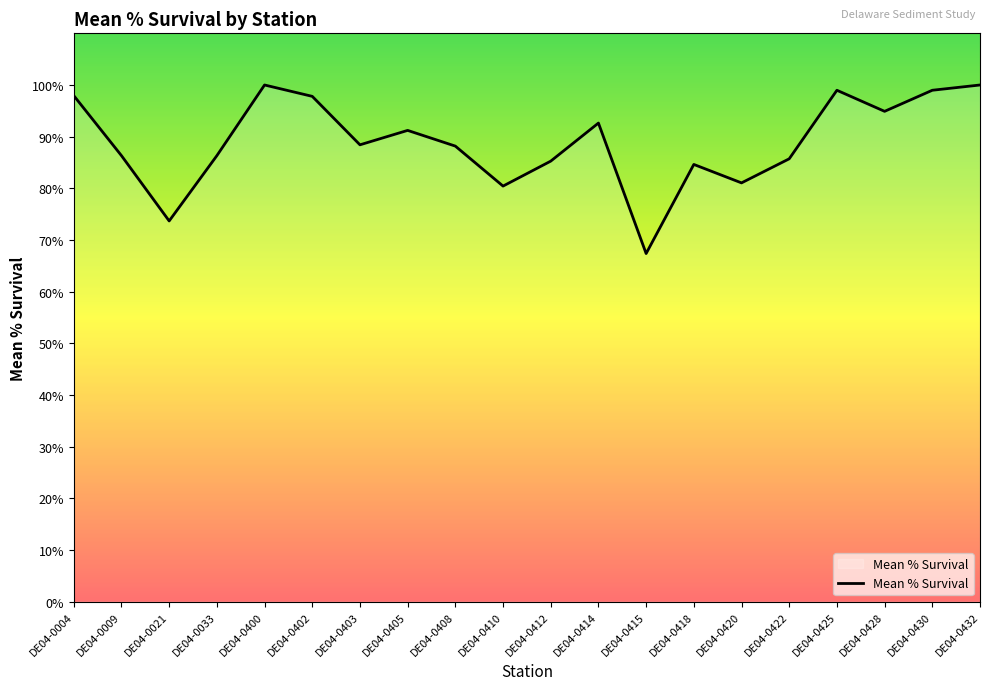

What is the ratio of the value at DE04-0430 to the value at DE04-0400?

1.0